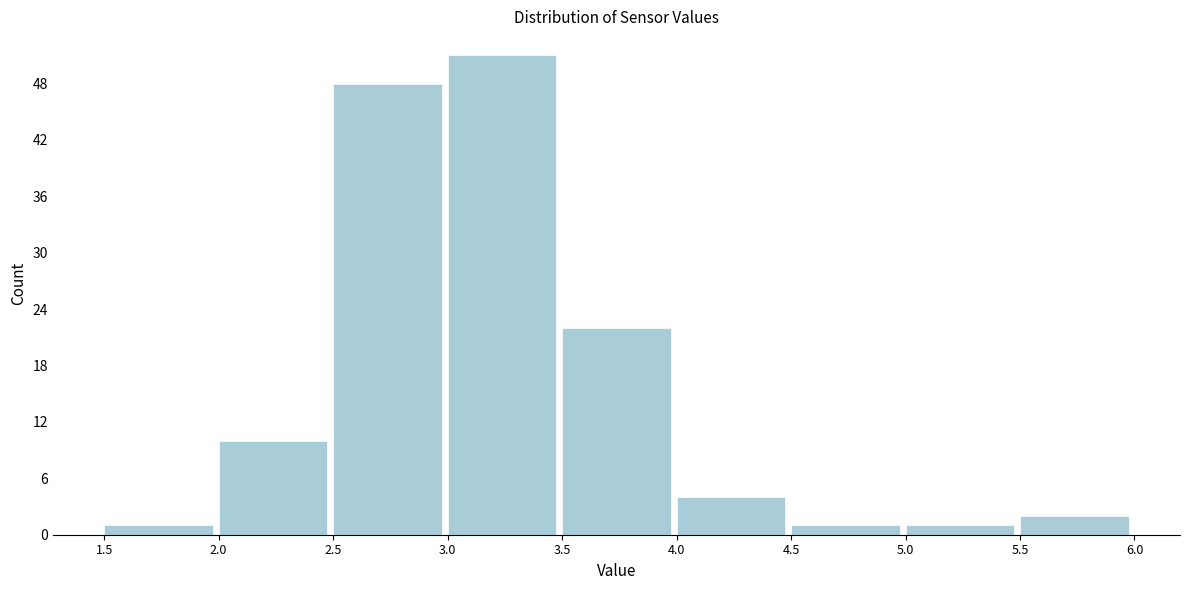

Over which range of the x-axis is the bar tallest?

3.0 to 3.5